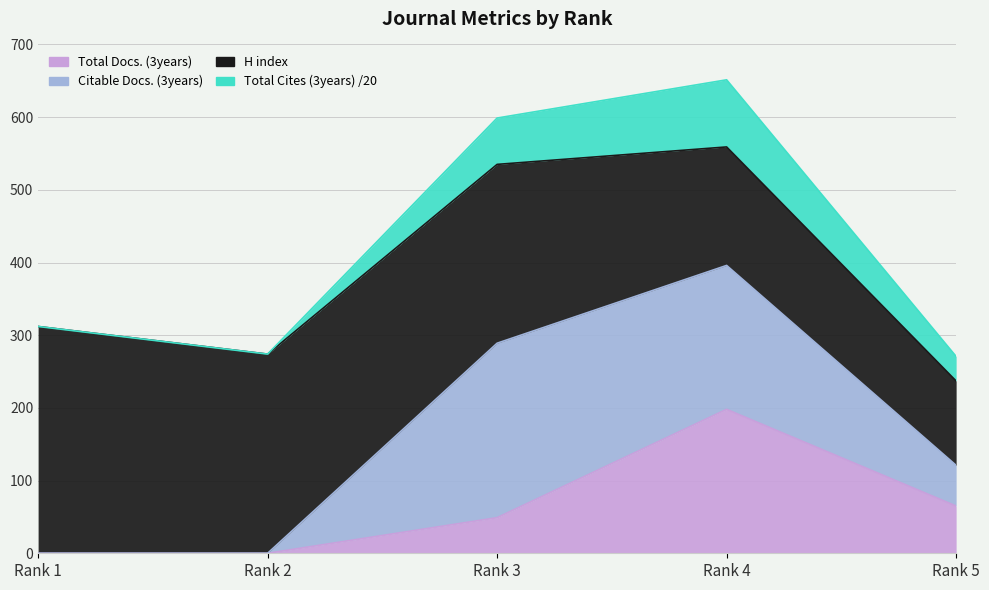

At how many categories does at least one series exceed 263?

2